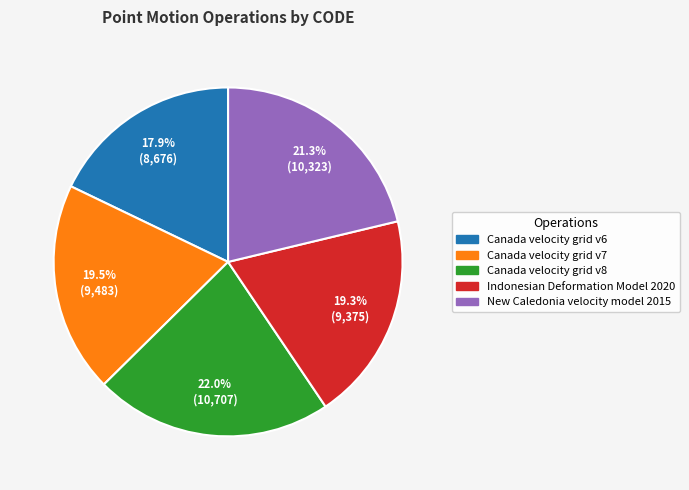

To the nearest percent, what portion does New Caledonia velocity model 2015 represent?

21%